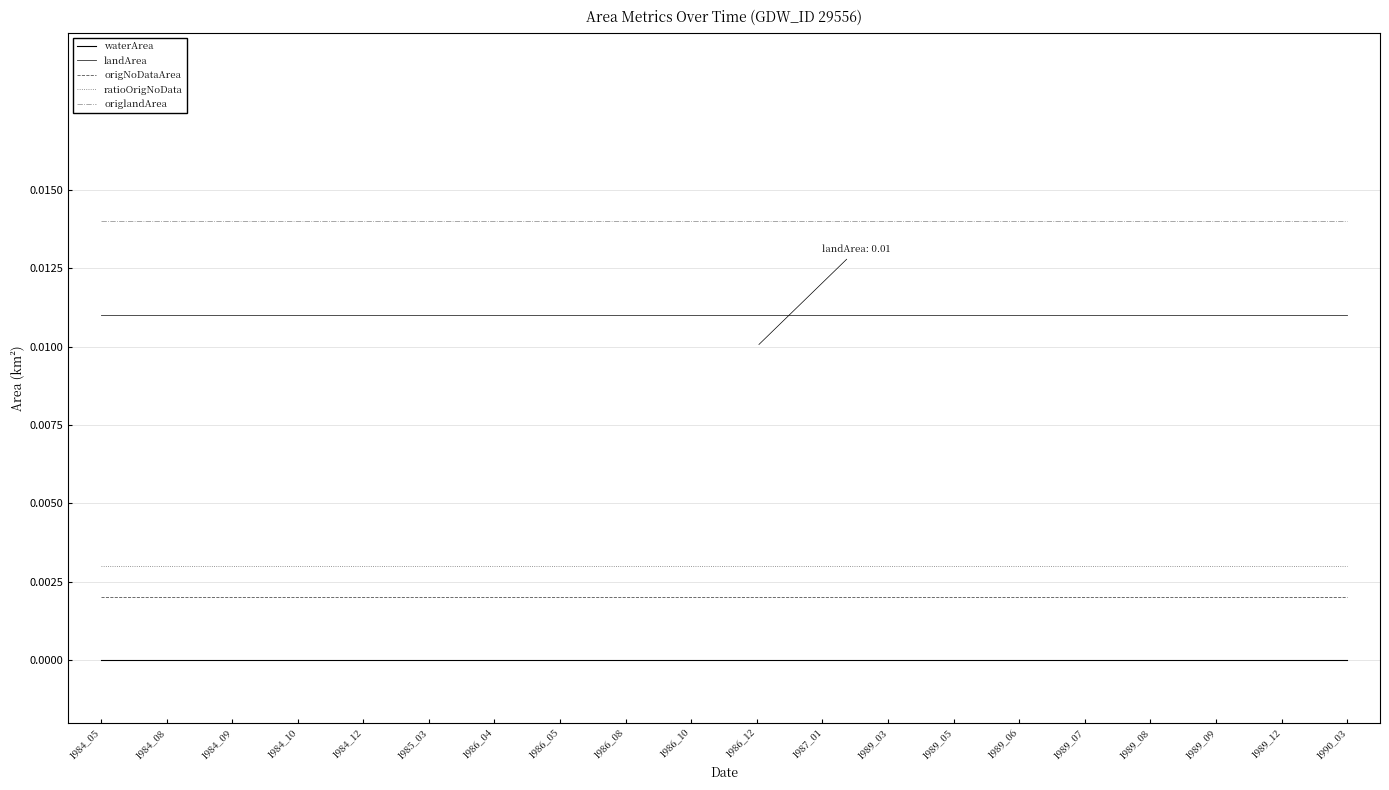

Rank the series at 1984_05 from highest to lowest value.

origlandArea, landArea, ratioOrigNoData, origNoDataArea, waterArea